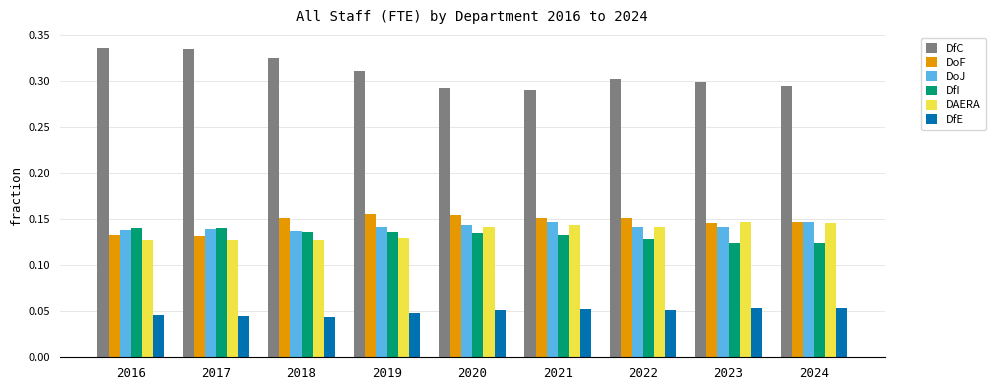

Count the DfE values in the range 0 to 1.

9